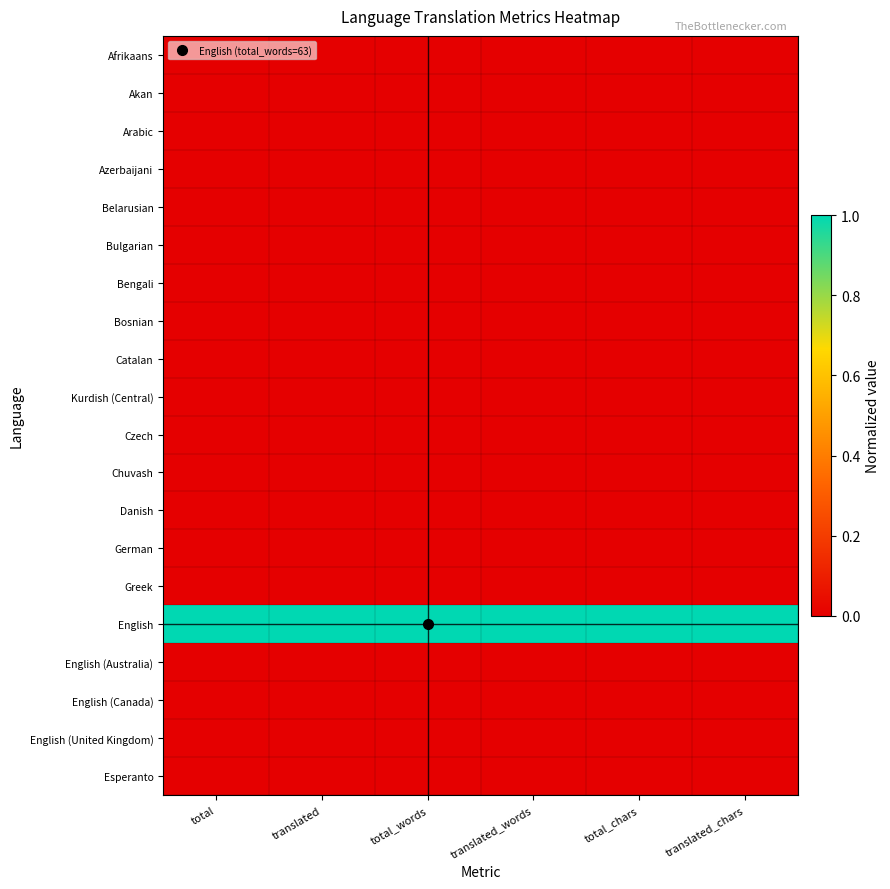

Reading left to right, what are all the values shown in this chart?

Afrikaans: total=0	translated=0	total_words=0	translated_words=0	total_chars=0	translated_chars=0
Akan: total=0	translated=0	total_words=0	translated_words=0	total_chars=0	translated_chars=0
Arabic: total=0	translated=0	total_words=0	translated_words=0	total_chars=0	translated_chars=0
Azerbaijani: total=0	translated=0	total_words=0	translated_words=0	total_chars=0	translated_chars=0
Belarusian: total=0	translated=0	total_words=0	translated_words=0	total_chars=0	translated_chars=0
Bulgarian: total=0	translated=0	total_words=0	translated_words=0	total_chars=0	translated_chars=0
Bengali: total=0	translated=0	total_words=0	translated_words=0	total_chars=0	translated_chars=0
Bosnian: total=0	translated=0	total_words=0	translated_words=0	total_chars=0	translated_chars=0
Catalan: total=0	translated=0	total_words=0	translated_words=0	total_chars=0	translated_chars=0
Kurdish (Central): total=0	translated=0	total_words=0	translated_words=0	total_chars=0	translated_chars=0
Czech: total=0	translated=0	total_words=0	translated_words=0	total_chars=0	translated_chars=0
Chuvash: total=0	translated=0	total_words=0	translated_words=0	total_chars=0	translated_chars=0
Danish: total=0	translated=0	total_words=0	translated_words=0	total_chars=0	translated_chars=0
German: total=0	translated=0	total_words=0	translated_words=0	total_chars=0	translated_chars=0
Greek: total=0	translated=0	total_words=0	translated_words=0	total_chars=0	translated_chars=0
English: total=1	translated=1	total_words=1	translated_words=1	total_chars=1	translated_chars=1
English (Australia): total=0	translated=0	total_words=0	translated_words=0	total_chars=0	translated_chars=0
English (Canada): total=0	translated=0	total_words=0	translated_words=0	total_chars=0	translated_chars=0
English (United Kingdom): total=0	translated=0	total_words=0	translated_words=0	total_chars=0	translated_chars=0
Esperanto: total=0	translated=0	total_words=0	translated_words=0	total_chars=0	translated_chars=0